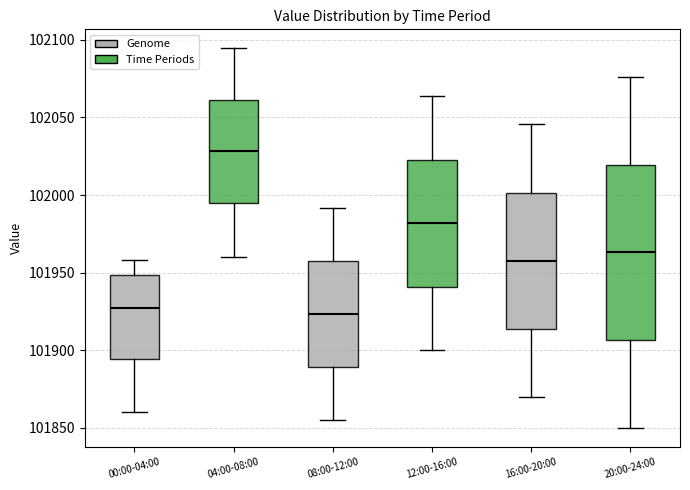

Where is the lower edge of the box for 04:00-08:00 on the y-axis? The values are not printed on the chart, so give them approximately, as read against the axis.

101995